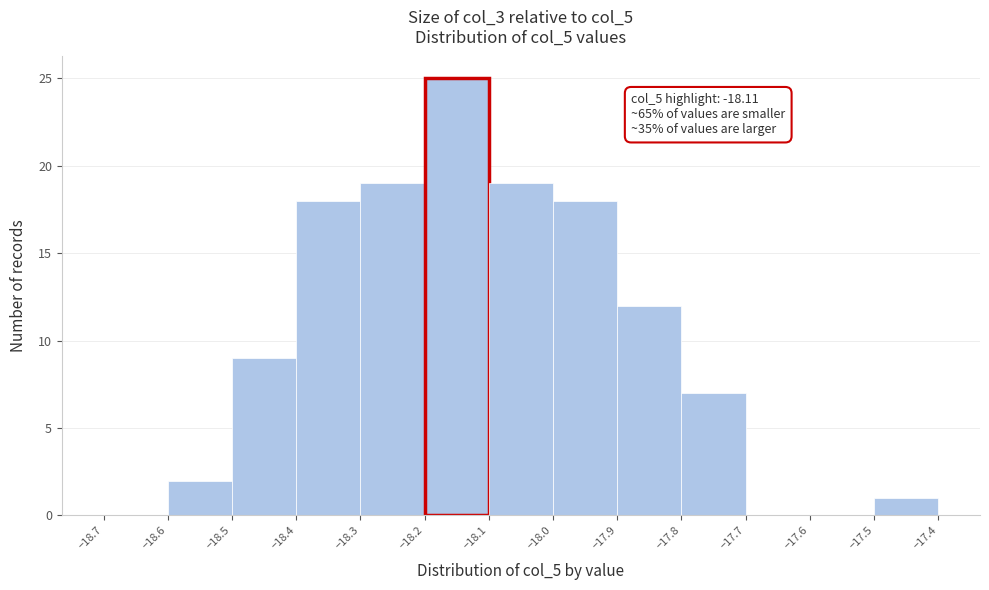

Which range on the x-axis has the tallest bar?

-18.2 to -18.1